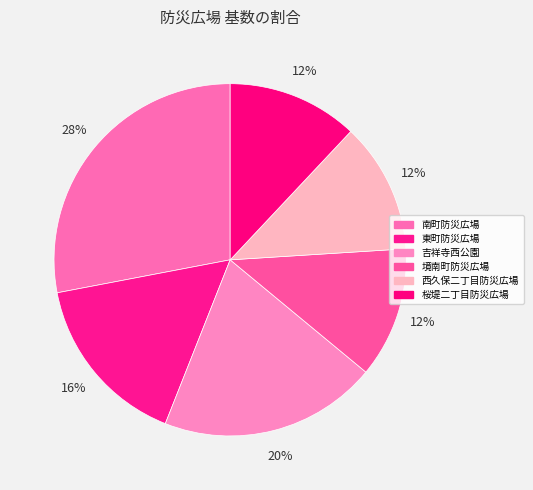

Count the number of slices in the pie.

6